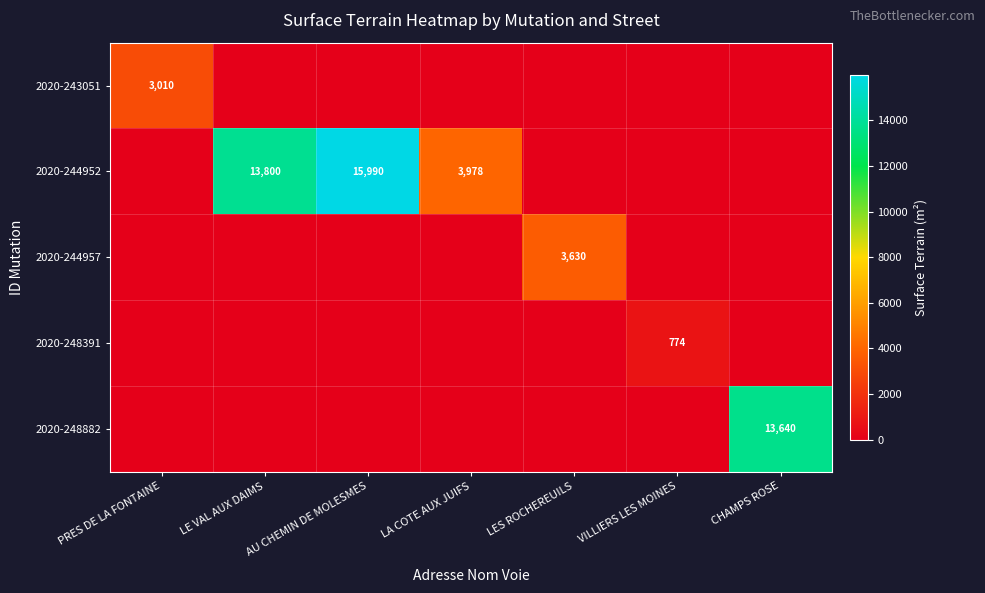

The 2020-248391 series shows 268 at VILLIERS LES MOINES. True or false?

False